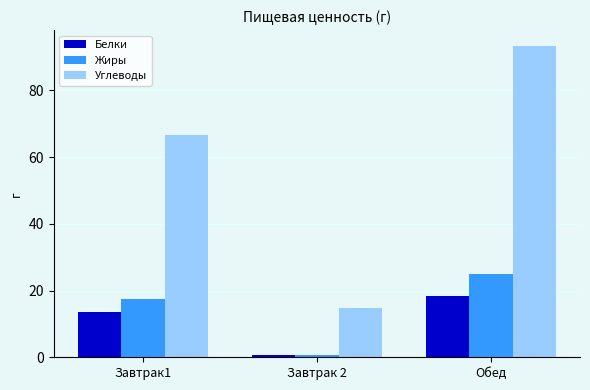

What is the label of the 1st bar from the left?

Завтрак1